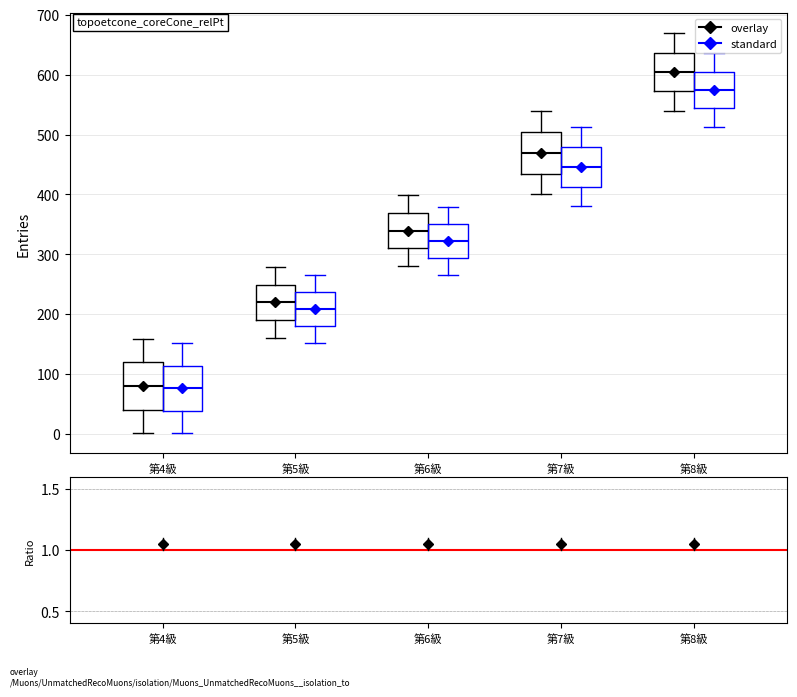

Which box's median line is the highest?

第8級 (overlay)